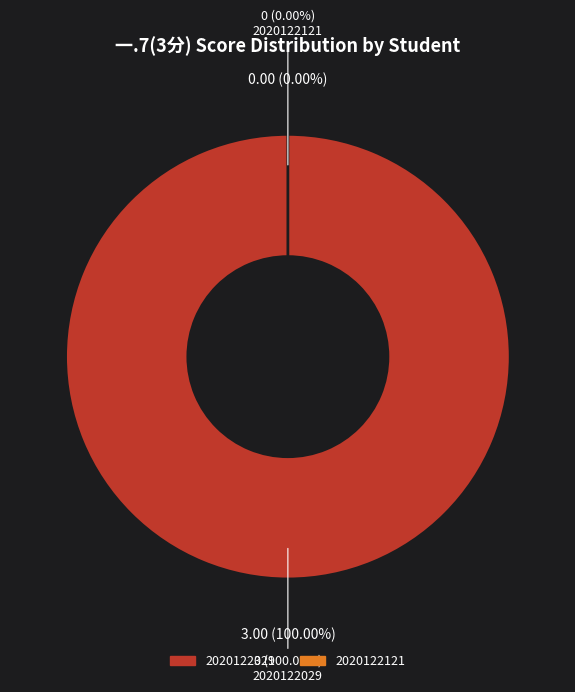

To the nearest percent, what is the combined percentage of 2020122029 and 2020122121?

100%